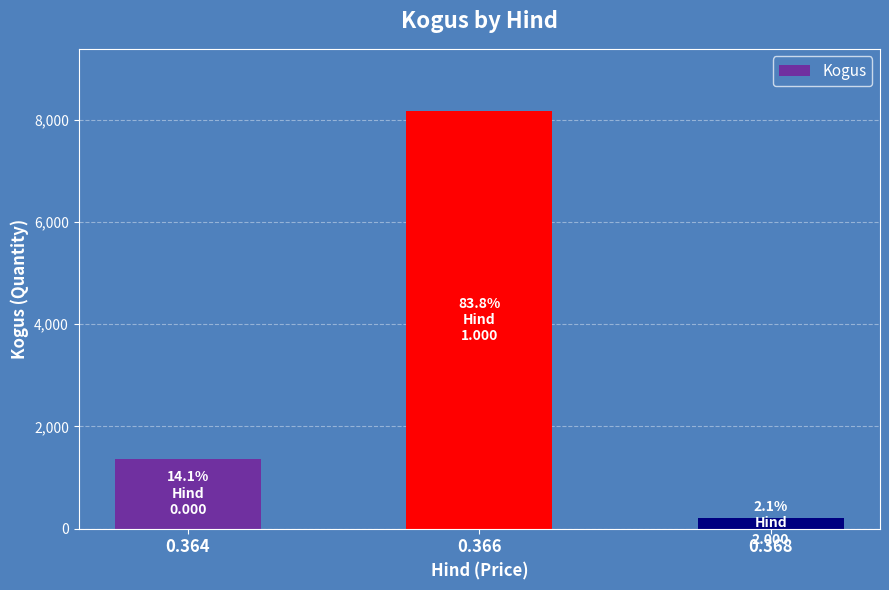

At which label is the value closest to 4184?

0.364